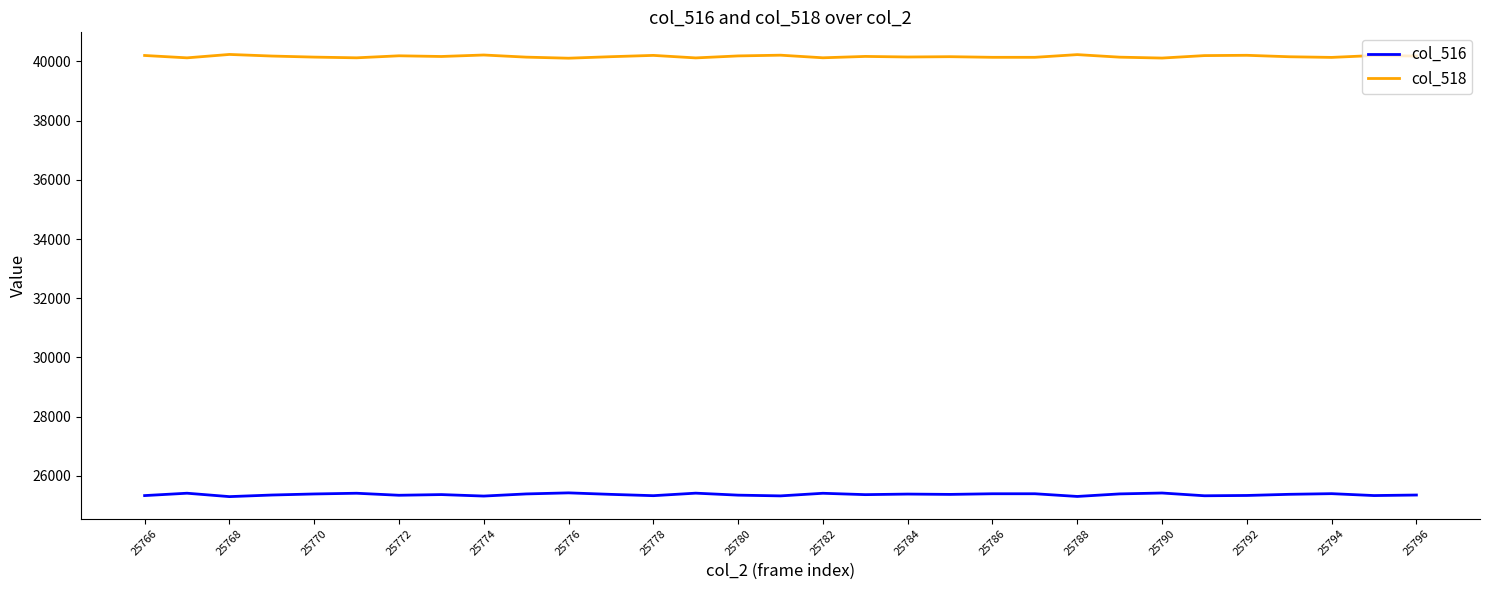

True or false: col_516 and col_518 cross at least once.

False